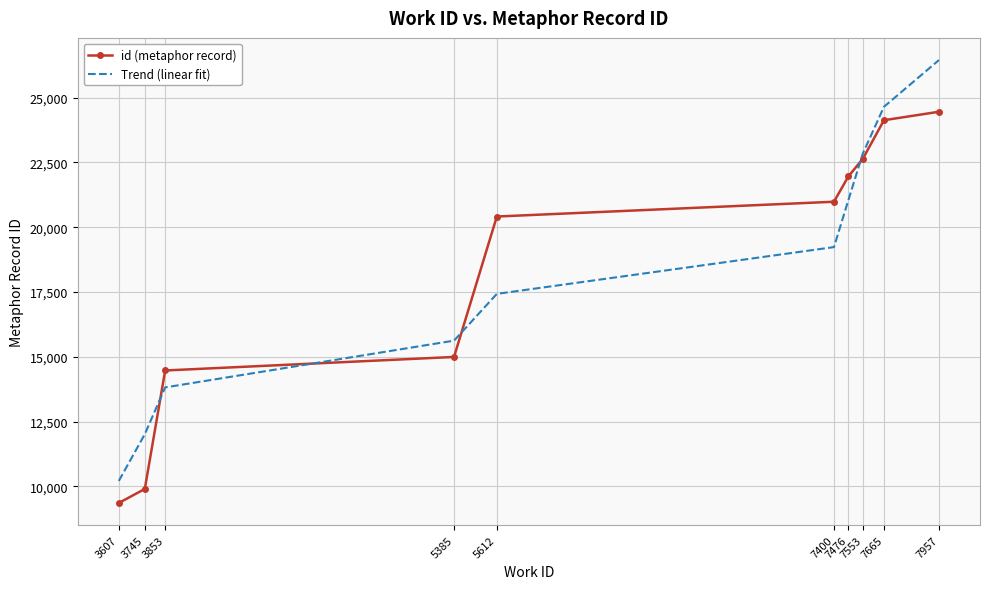

Reading left to right, transcribe all the data shown in this chart.

id (metaphor record): 9356.0	9899.0	14471.0	14993.0	20413.0	20984.0	21958.0	22640.0	24130.0	24457.0
Trend (linear fit): 10207.3	12012.3	13817.4	15622.5	17427.6	19232.6	21037.7	22842.8	24647.9	26452.9